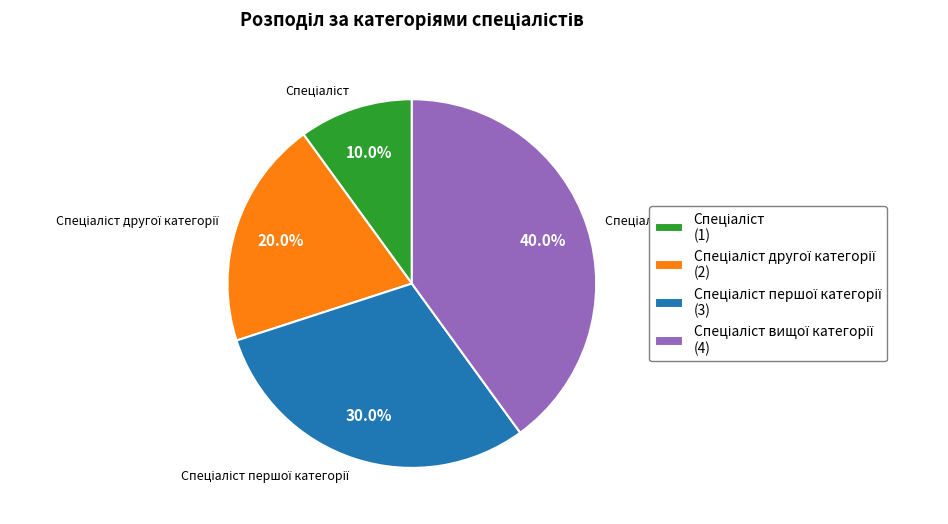

Does any single category account for the majority?

No